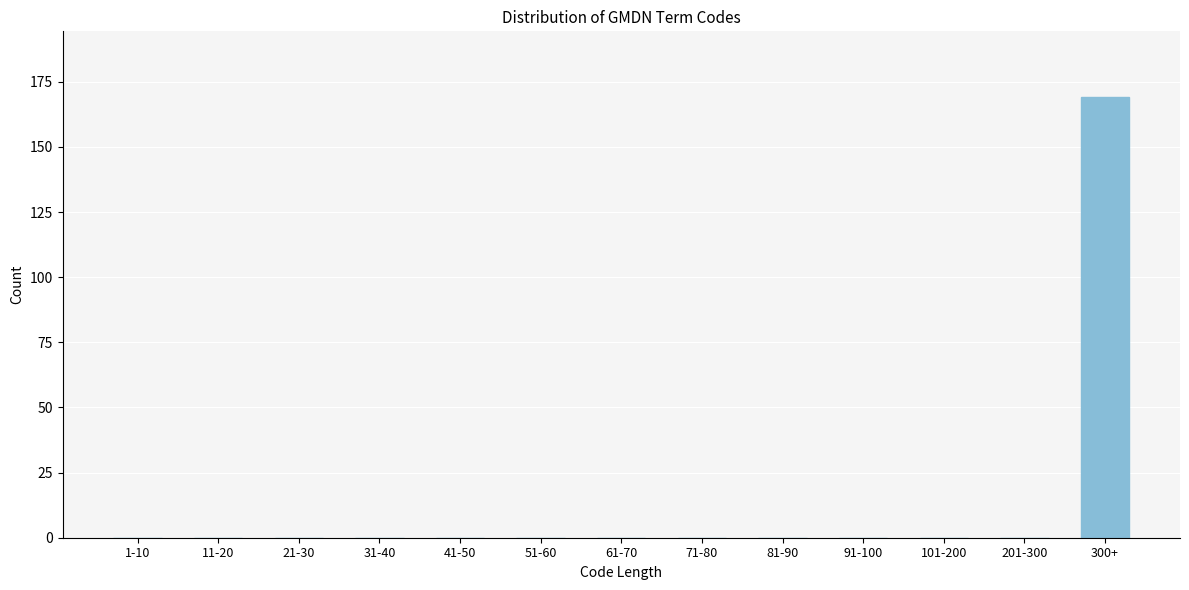

Reading left to right, list all the values displayed in this chart.

1-10=0	11-20=0	21-30=0	31-40=0	41-50=0	51-60=0	61-70=0	71-80=0	81-90=0	91-100=0	101-200=0	201-300=0	300+=169